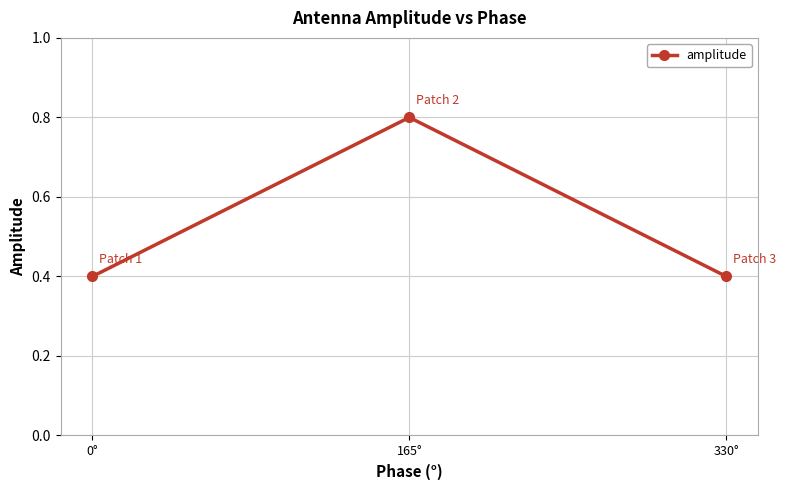

True or false: the data shows 0.1 at 330°.

False